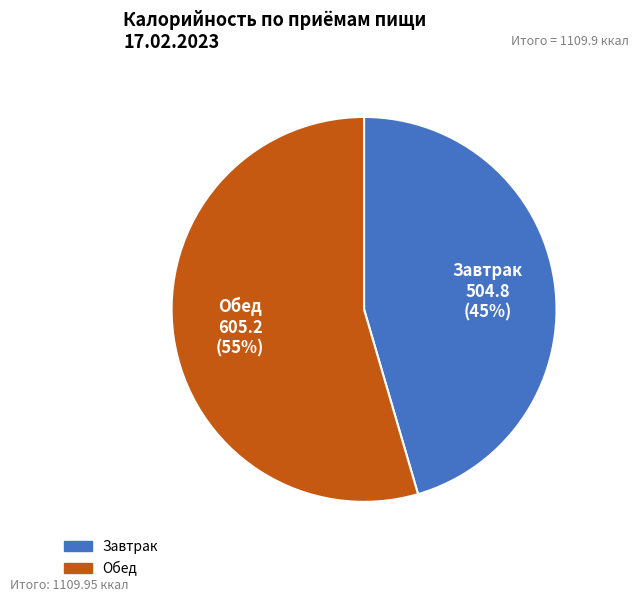

Is it true that Завтрак is 45% of the pie?

True